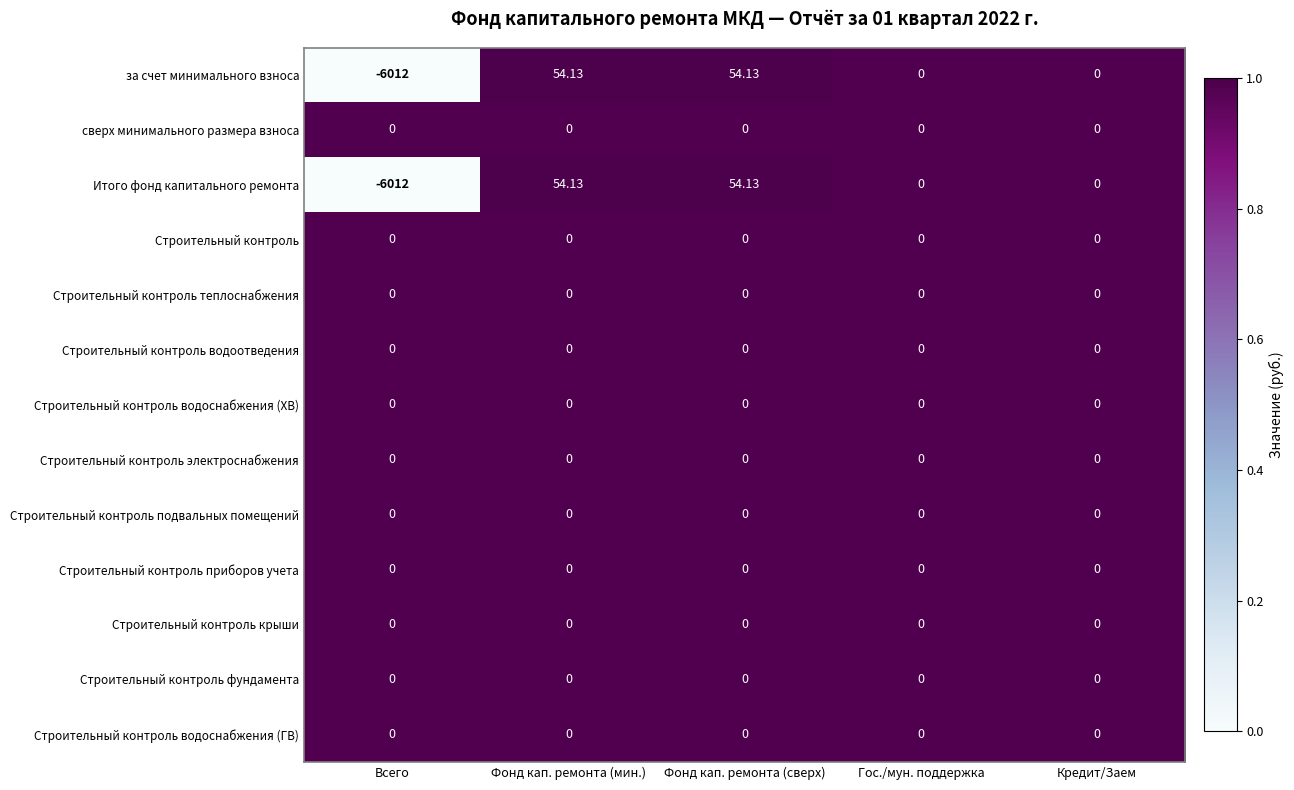

Which category has the lowest value across all series?

Всего